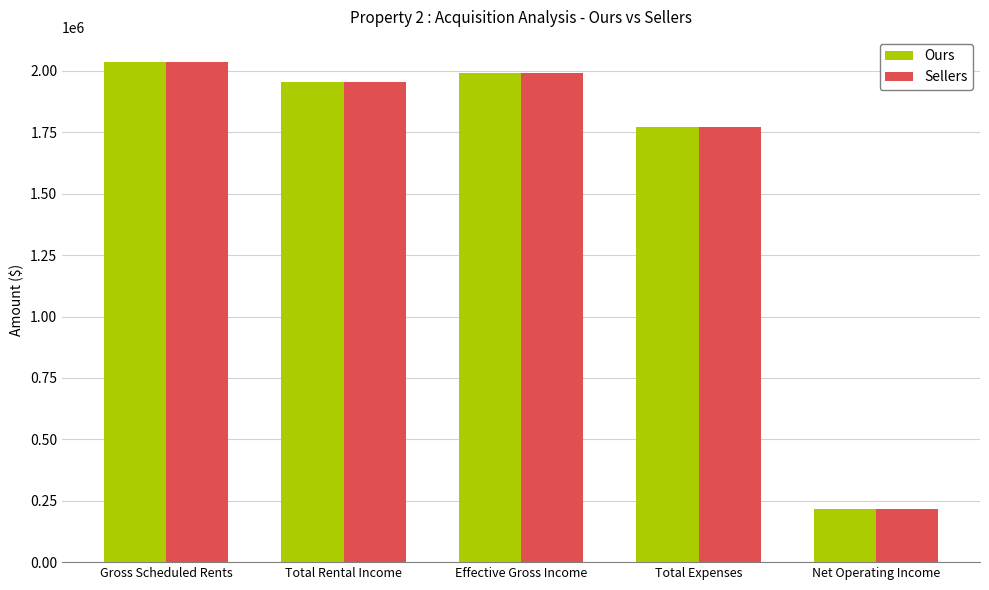

What position from the right is Effective Gross Income?

3